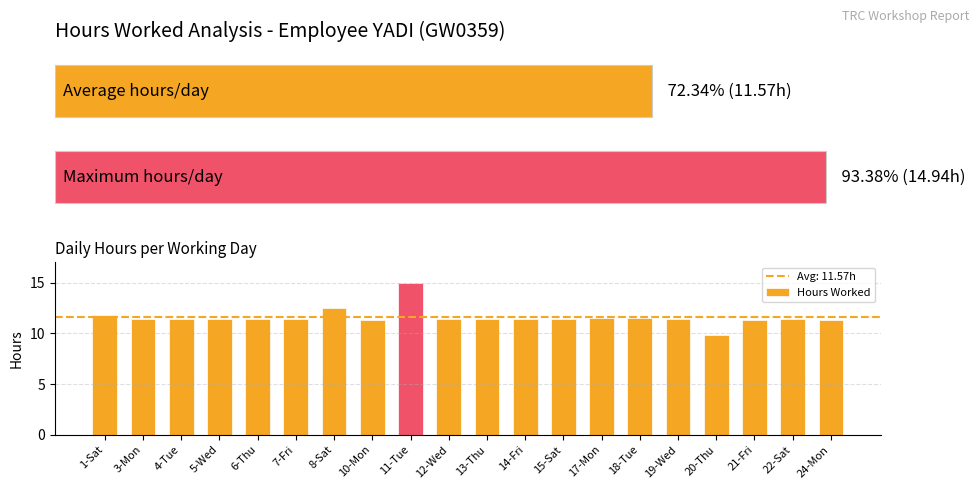

Does the chart contain any negative values?

No